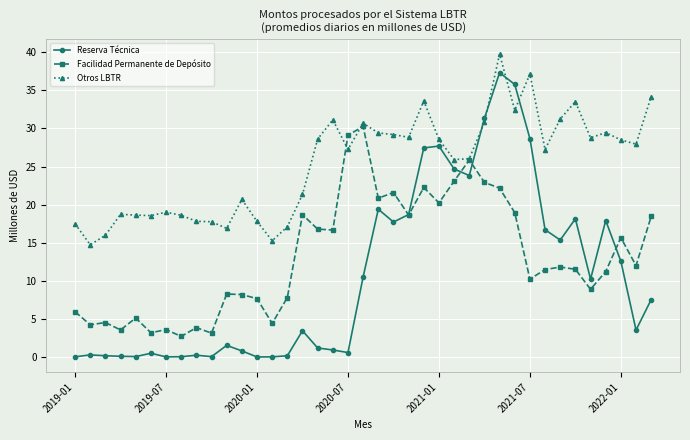

Which series has the widest spread of values?

Reserva Técnica